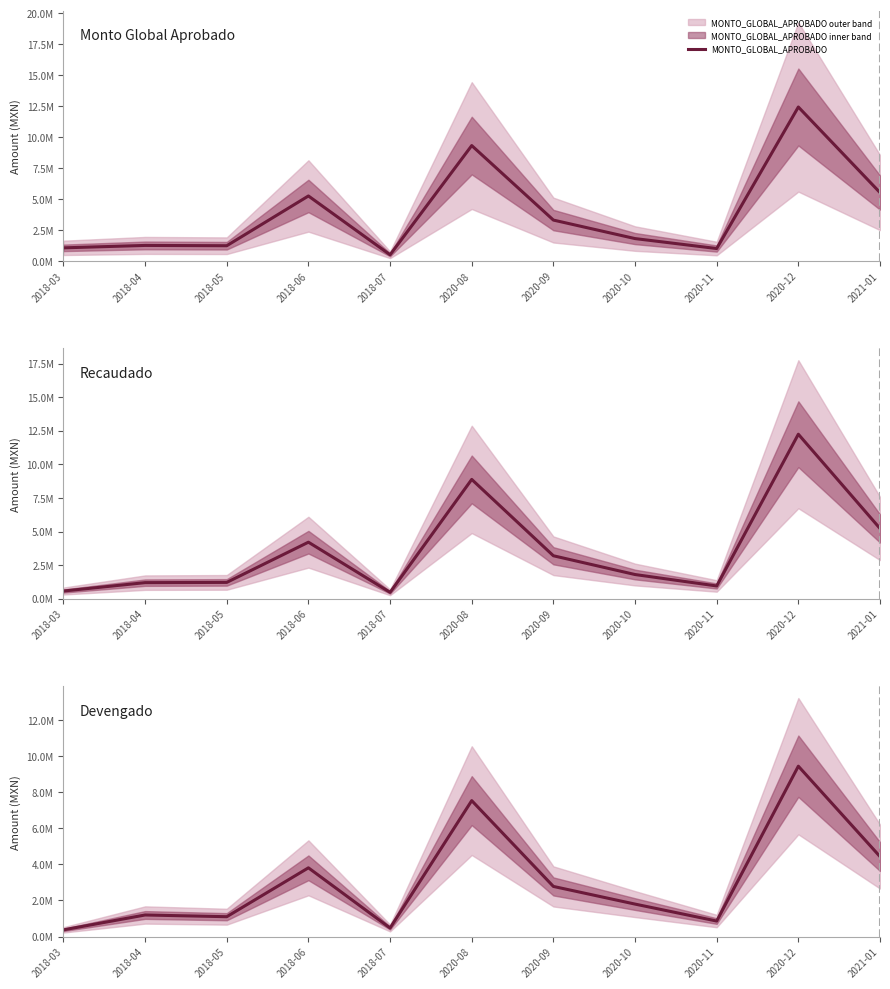

What is the difference between the second highest and second lowest values in the MONTO_GLOBAL_APROBADO series?

8316335.3